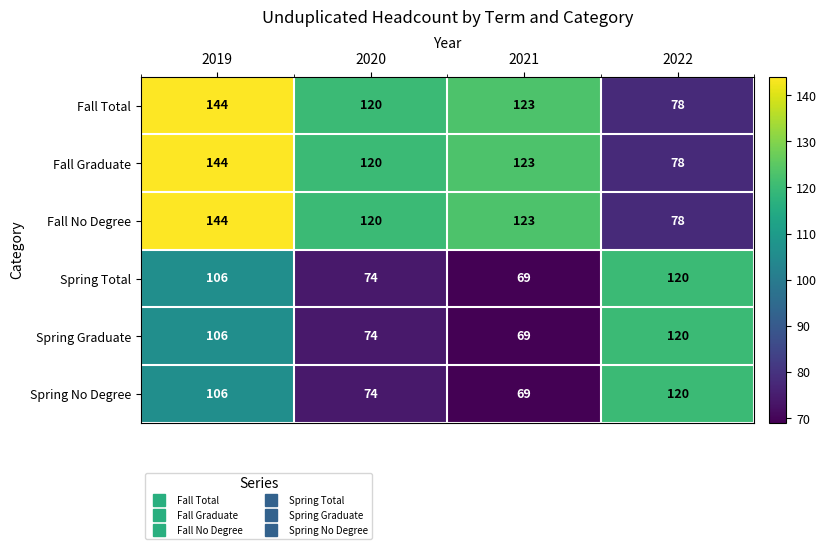

What is the sum of the Fall Total values at 2020 and 2019?

264